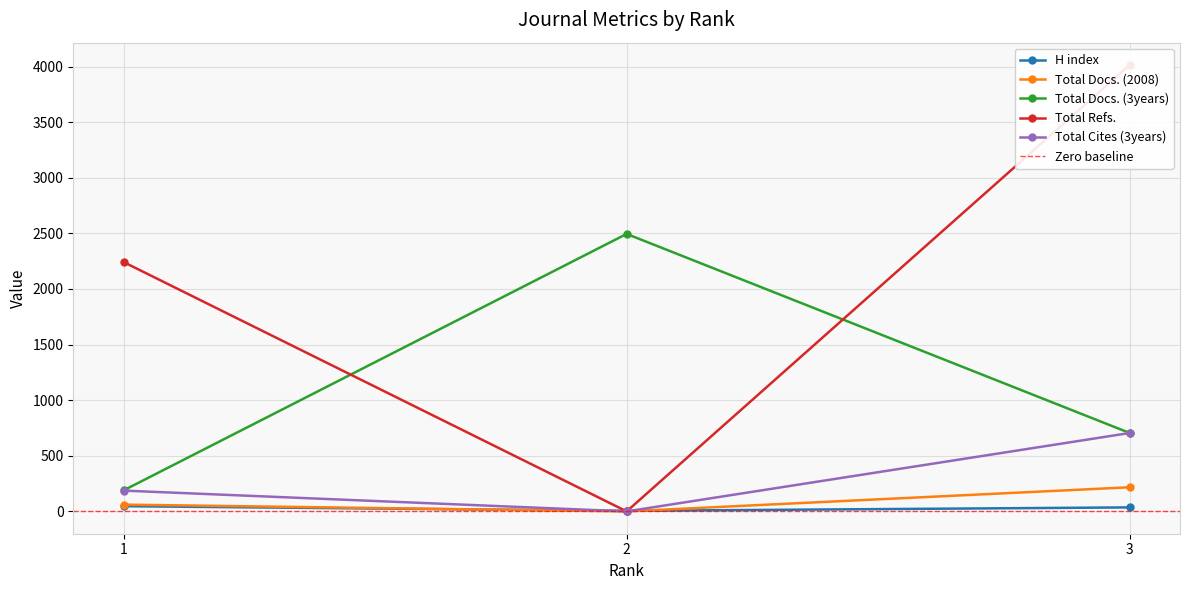

How many Total Cites (3years) values are between 0 and 705?

3